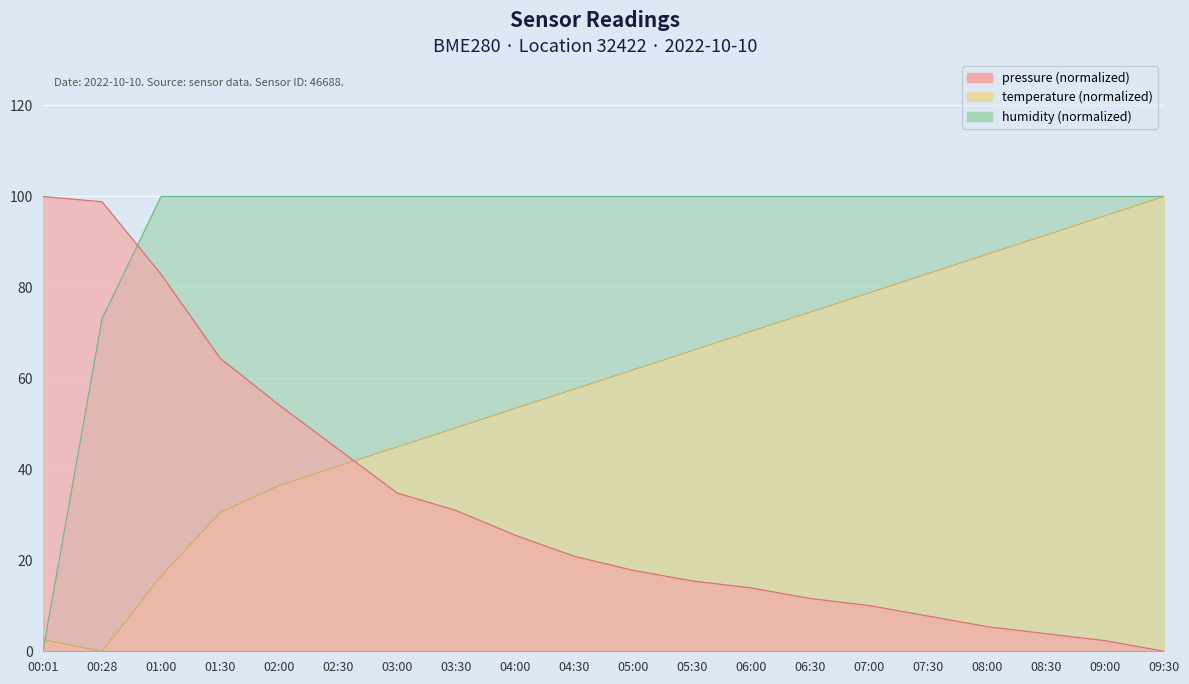

At which label does pressure reach its peak?

00:01